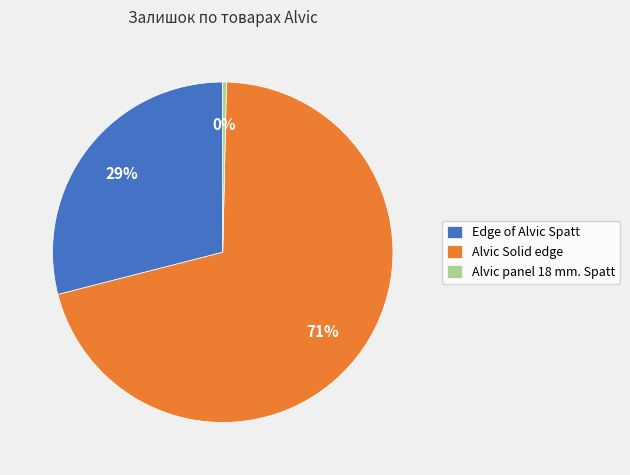

Rank the categories by value from highest to lowest.

Alvic Solid edge, Edge of Alvic Spatt, Alvic panel 18 mm. Spatt